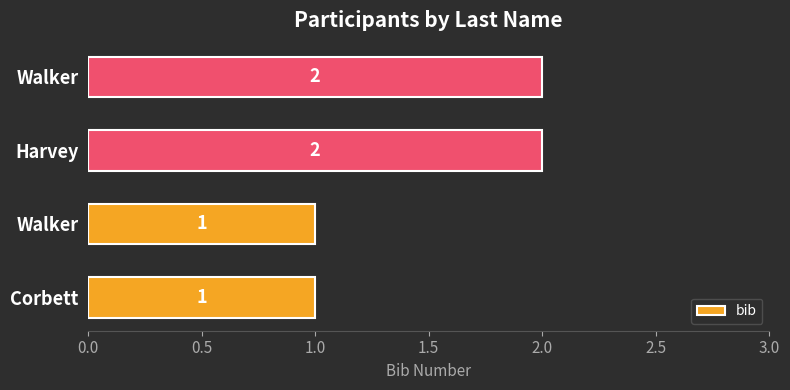

How many bars are there in total?

4